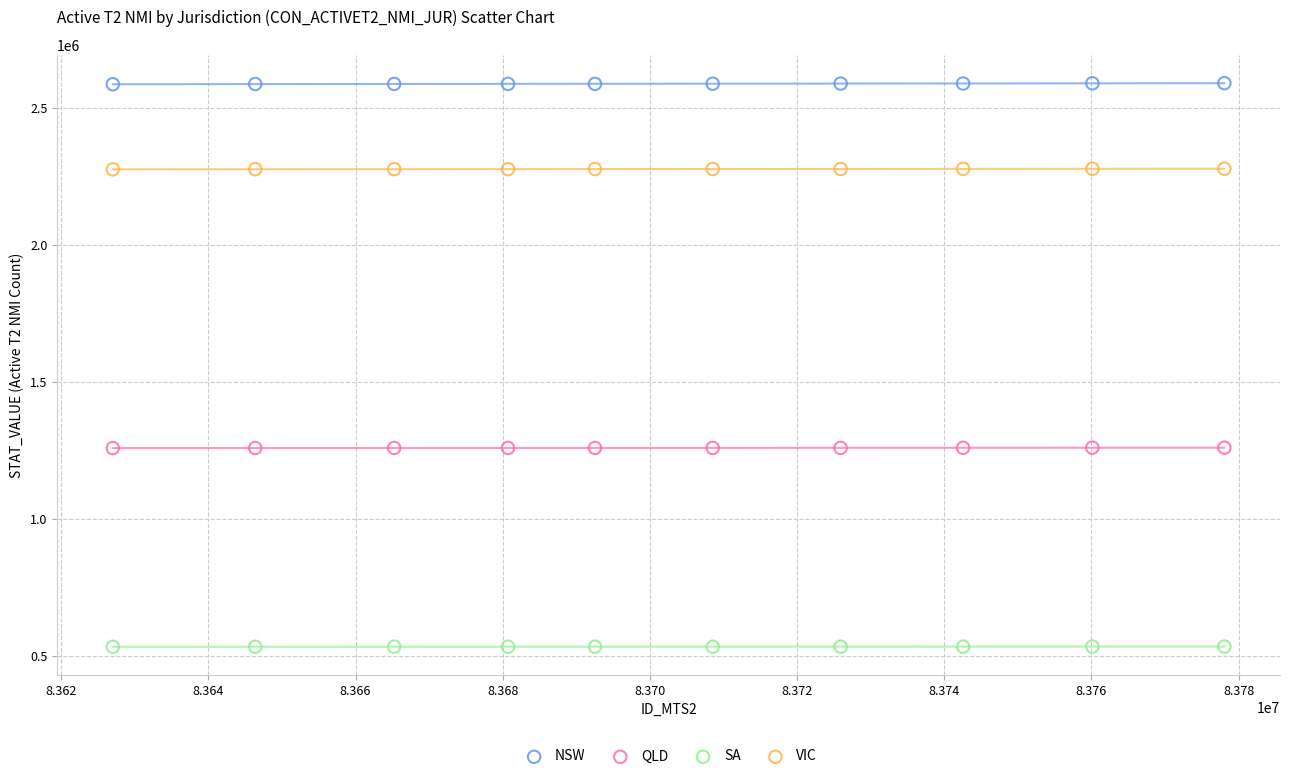

Which series contains the lowest Y value?

SA